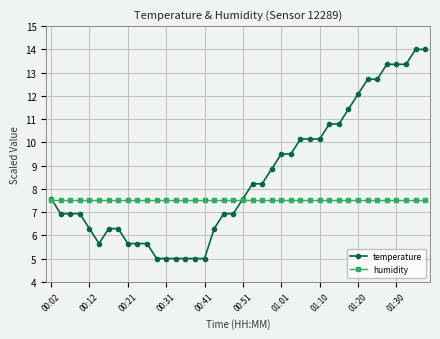

Does the chart have visible grid lines?

Yes